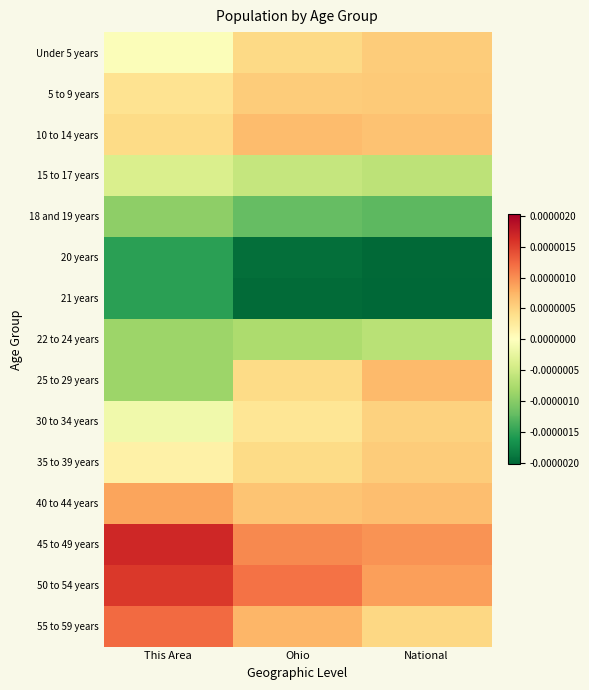

Reading left to right, what are all the values shown in this chart?

Under 5 years: This Area=-0.0	Ohio=0.0	National=0.0
5 to 9 years: This Area=0.0	Ohio=0.0	National=0.0
10 to 14 years: This Area=0.0	Ohio=0.0	National=0.0
15 to 17 years: This Area=-0.0	Ohio=-0.0	National=-0.0
18 and 19 years: This Area=-0.0	Ohio=-0.0	National=-0.0
20 years: This Area=-0.0	Ohio=-0.0	National=-0.0
21 years: This Area=-0.0	Ohio=-0.0	National=-0.0
22 to 24 years: This Area=-0.0	Ohio=-0.0	National=-0.0
25 to 29 years: This Area=-0.0	Ohio=0.0	National=0.0
30 to 34 years: This Area=-0.0	Ohio=0.0	National=0.0
35 to 39 years: This Area=0.0	Ohio=0.0	National=0.0
40 to 44 years: This Area=0.0	Ohio=0.0	National=0.0
45 to 49 years: This Area=0.0	Ohio=0.0	National=0.0
50 to 54 years: This Area=0.0	Ohio=0.0	National=0.0
55 to 59 years: This Area=0.0	Ohio=0.0	National=0.0